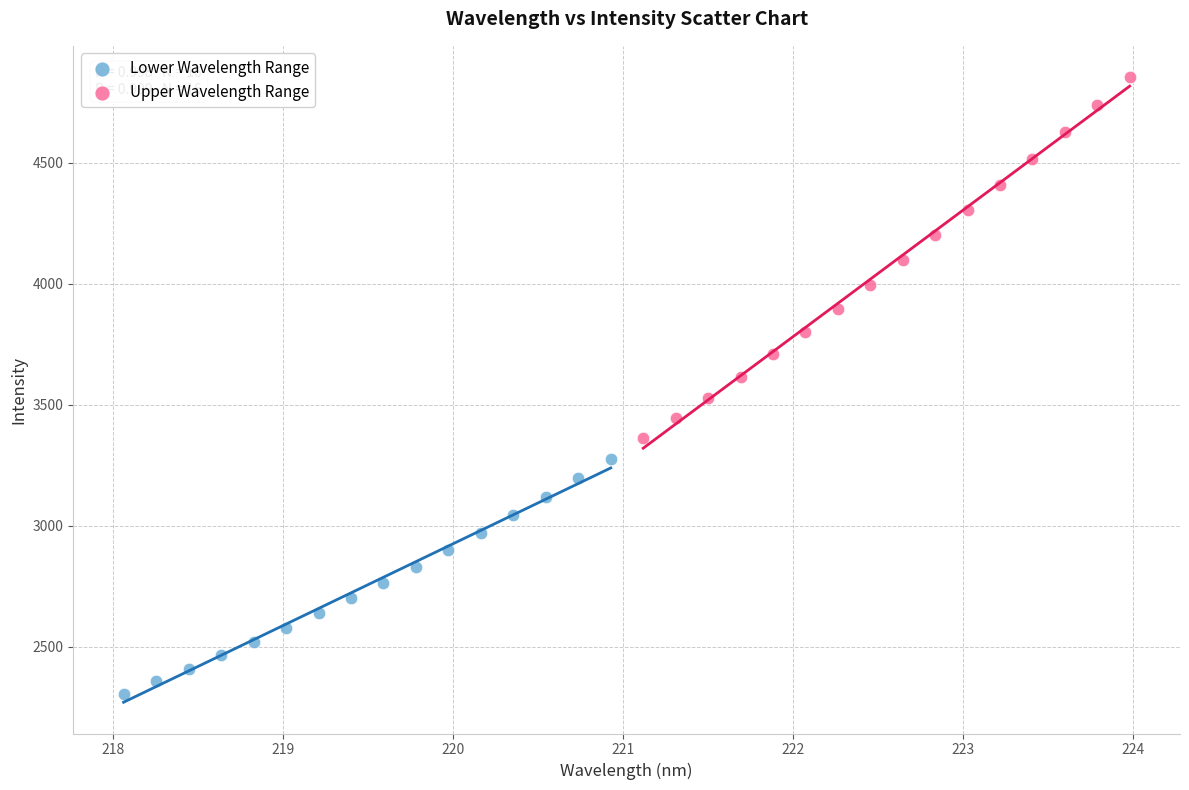

Which series contains the highest Y value?

Upper Wavelength Range